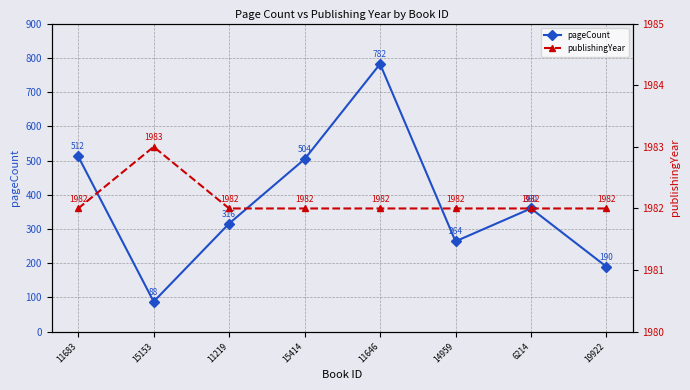

Reading right to left, transcribe all the data shown in this chart.

pageCount: 190	360	264	782	504	316	88	512
publishingYear: 1982	1982	1982	1982	1982	1982	1983	1982